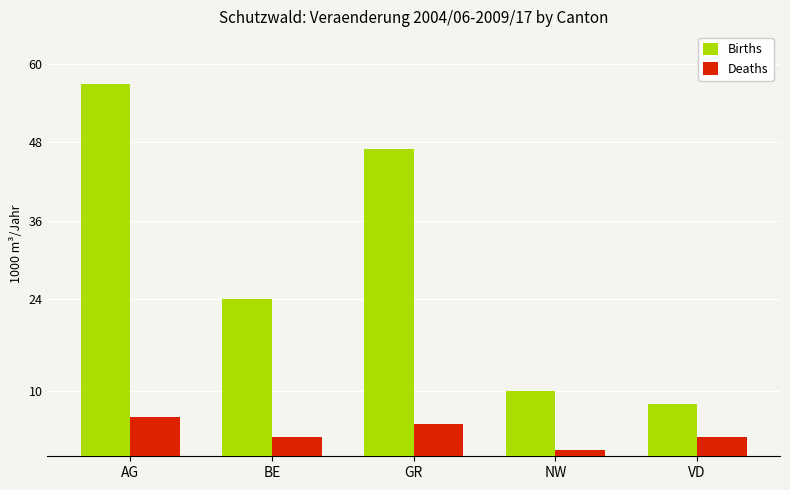

How many categories are shown in the chart?

5